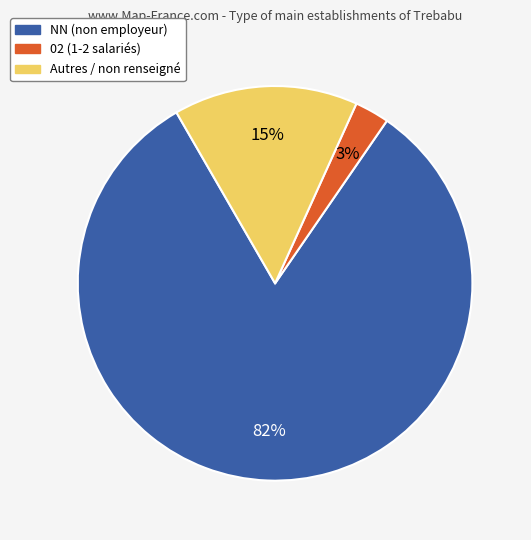

How many slices are in this pie chart?

3